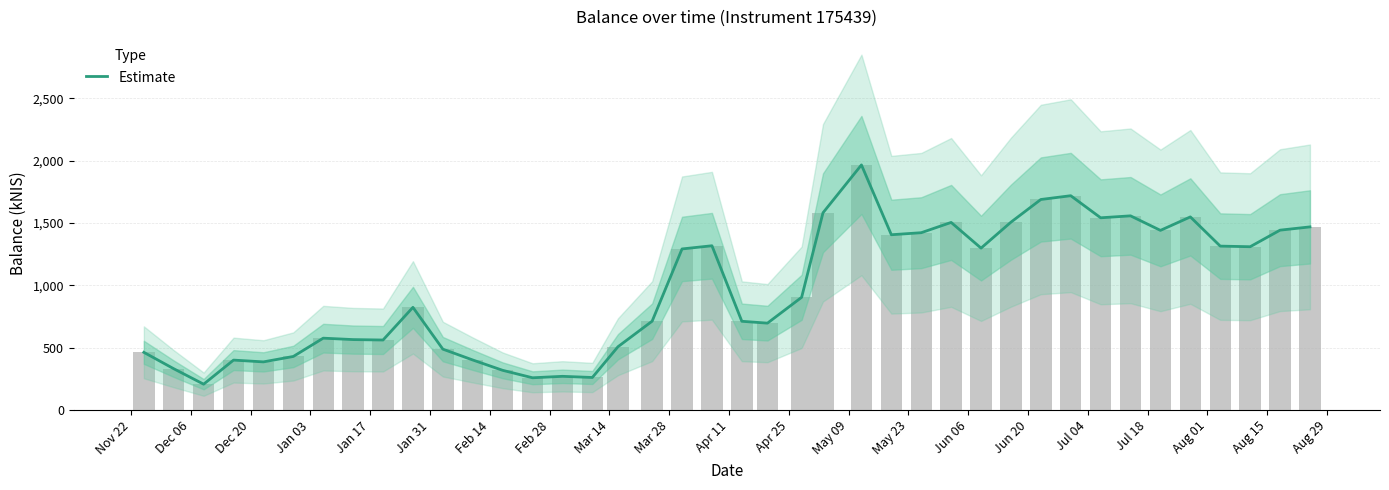

How many bars are there in total?

40